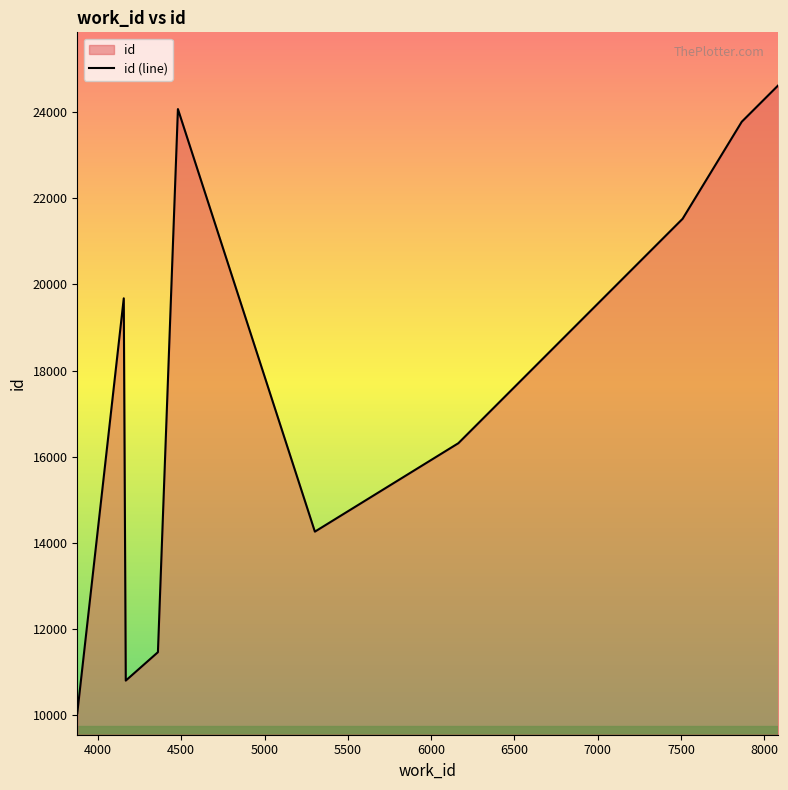

What is the difference between the maximum and minimum values?

14582